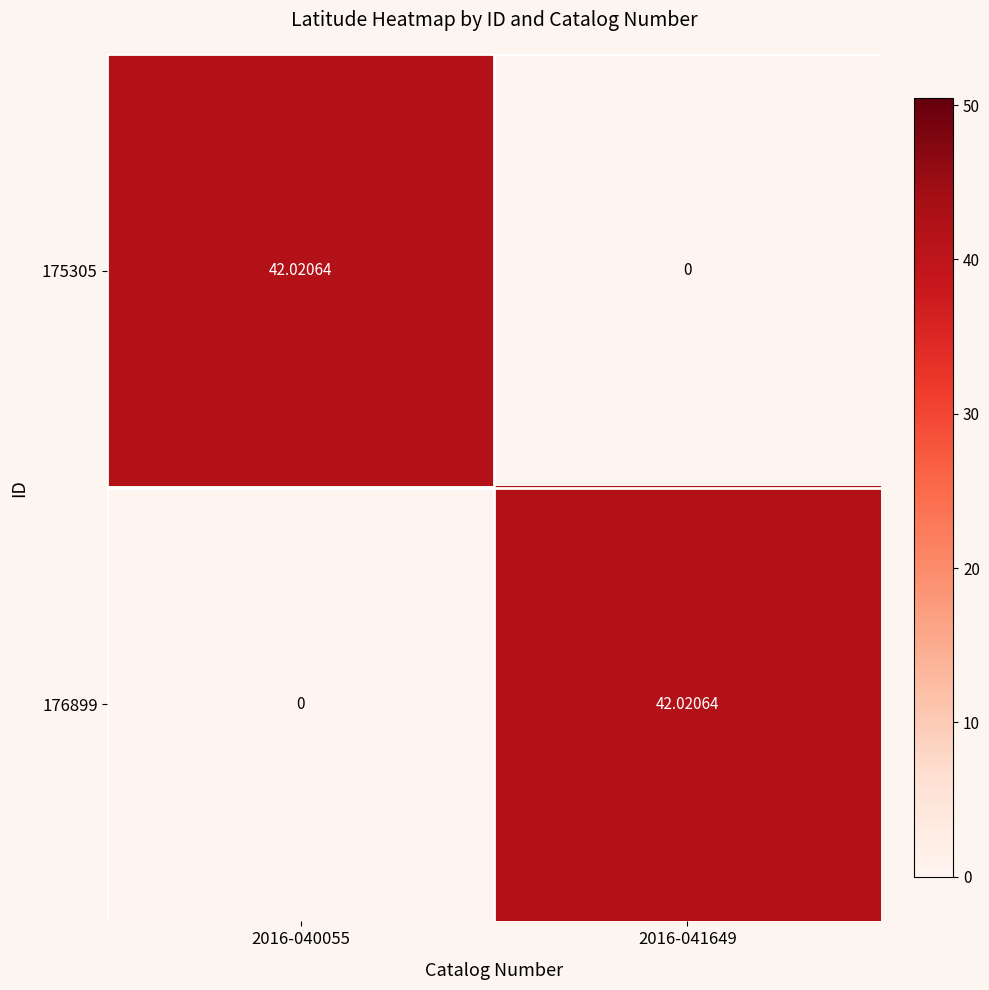

Is the value of 175305 at 2016-040055 greater than the value of 176899 at 2016-040055?

Yes